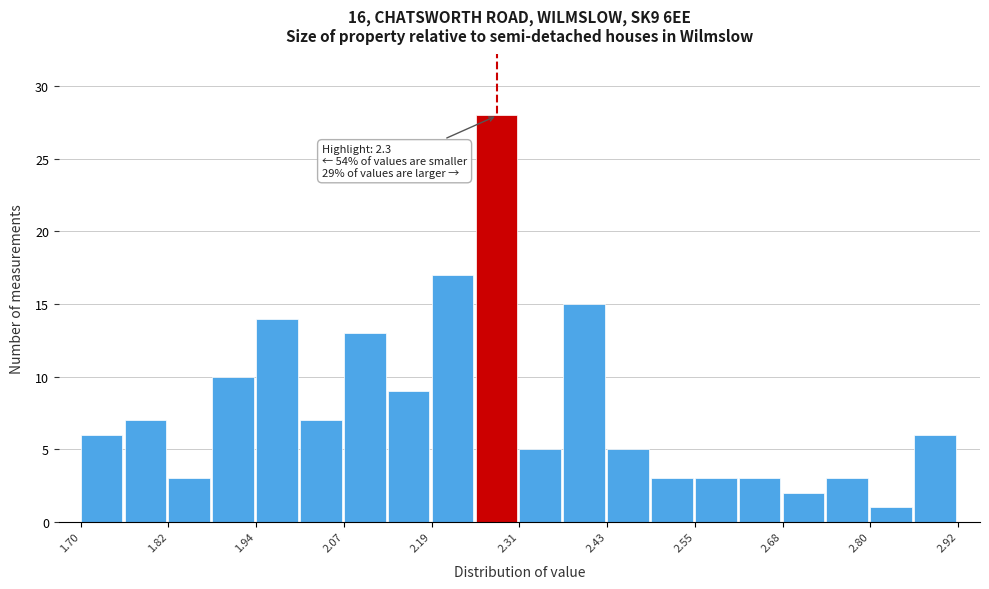

Read against the x-axis, roughly where is the centre of the tallest bar?

2.28